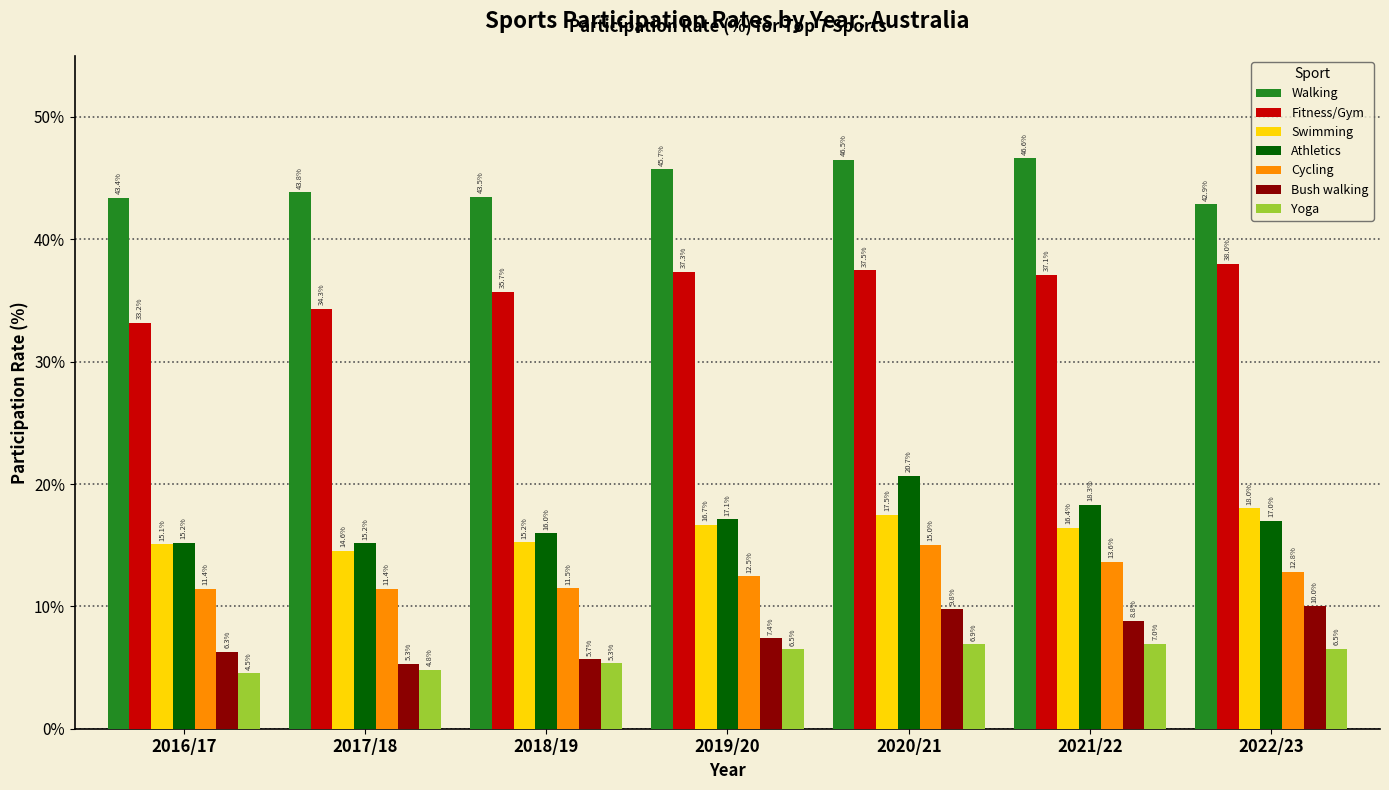

What is the average value of the Swimming series?

16.2